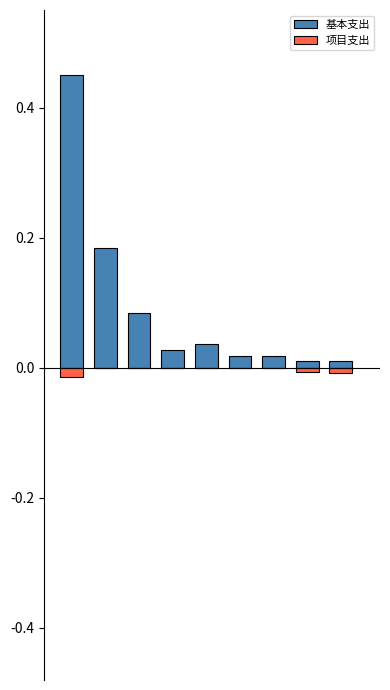

Reading right to left, transcribe all the data shown in this chart.

基本支出: 0.0	0.0	0.0	0.0	0.0	0.0	0.1	0.2	0.5
项目支出: -0.0	-0.0	0.0	0.0	0.0	0.0	0.0	0.0	-0.0